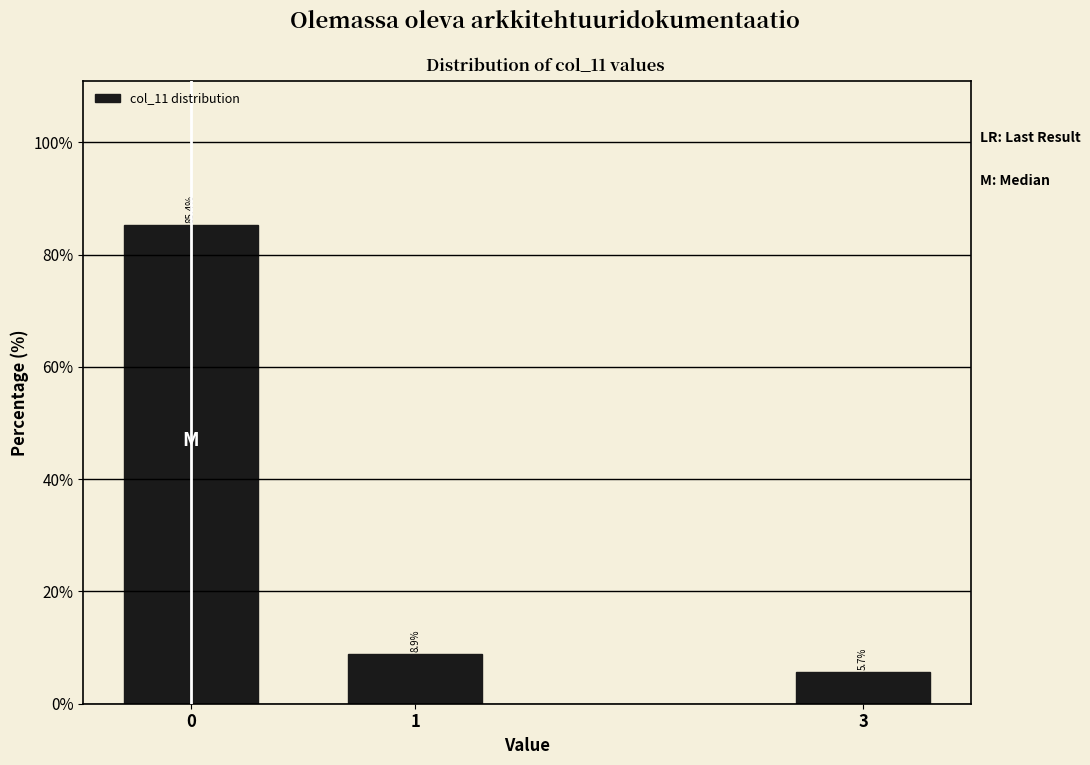

Reading right to left, list all the values displayed in this chart.

3=5.7	1=8.9	0=85.4